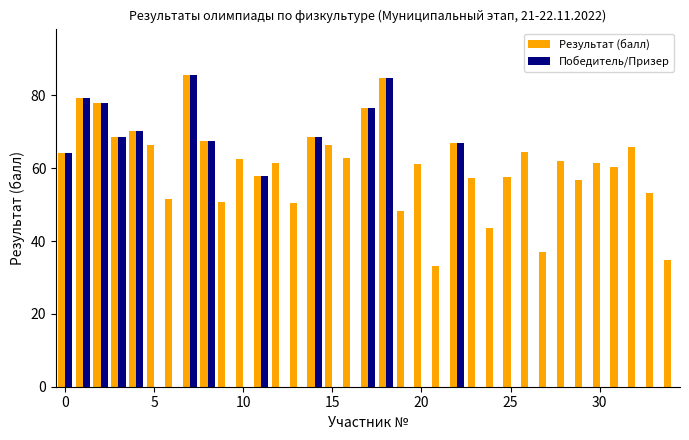

How many data points in Результат (балл) are above 62?

18